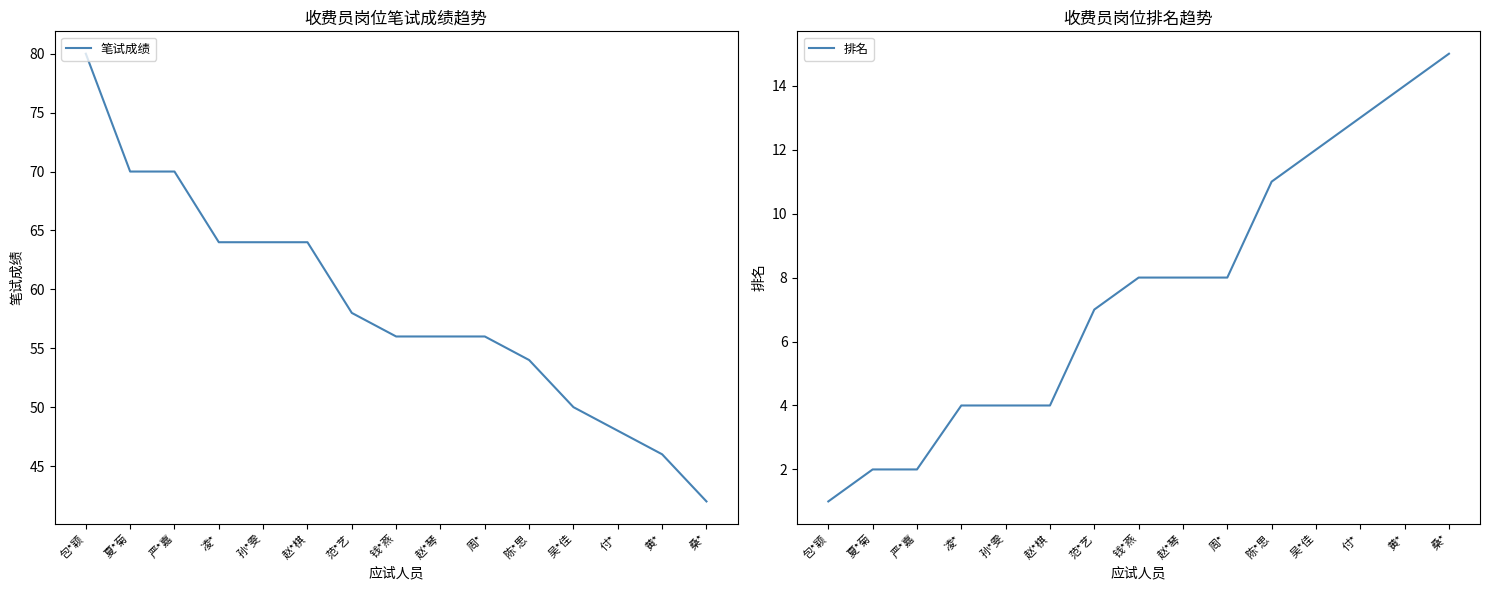

What is the label of the 6th point from the left?

赵*棋